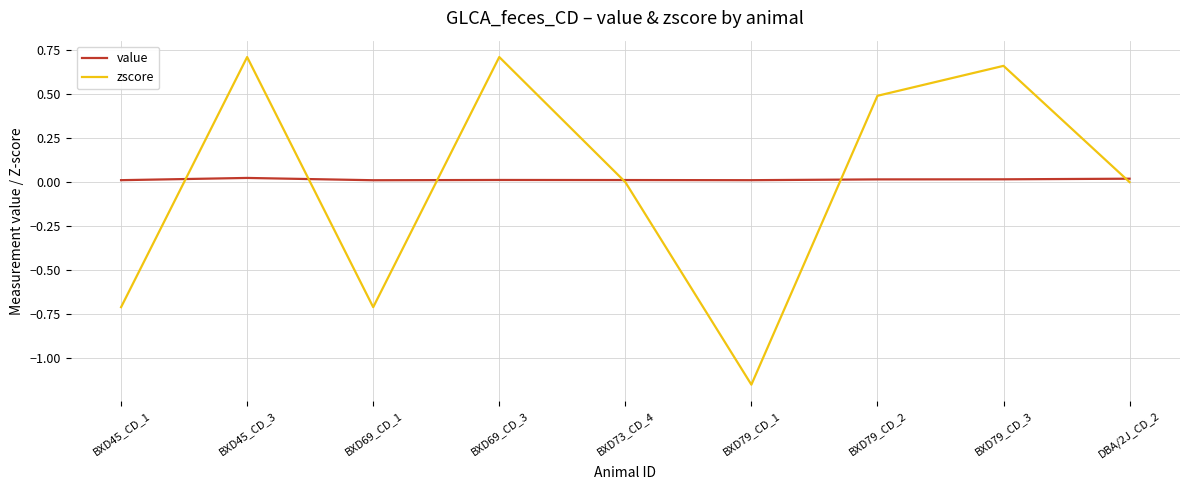

Where do zscore and value first cross each other?

BXD45_CD_1 and BXD45_CD_3